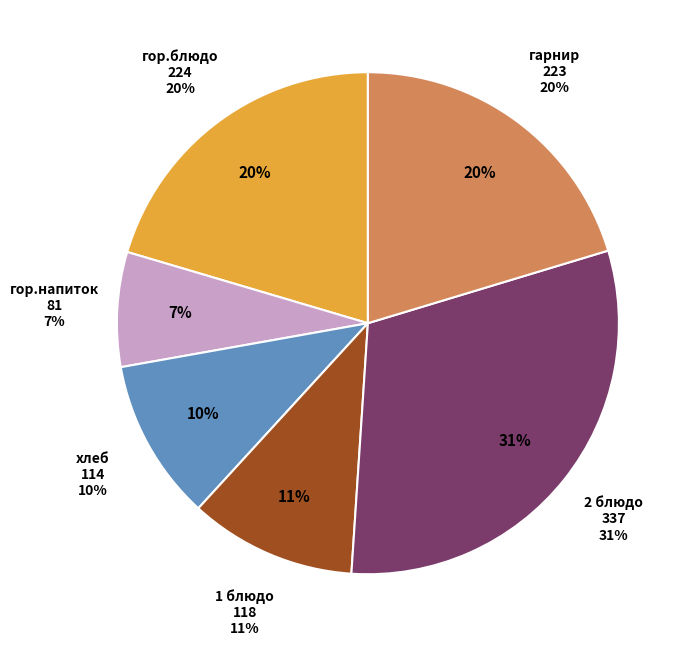

Approximately how many times larger is the value at хлеб compared to гарнир?

0.5